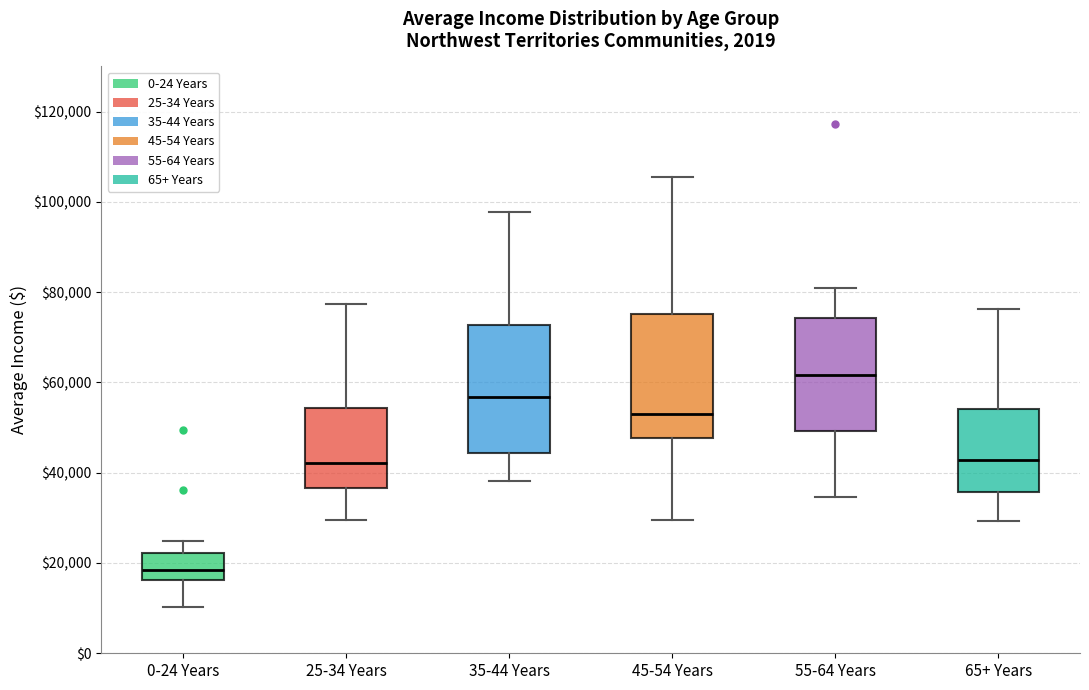

Reading left to right, read every box against the y-axis: the position of its median line, the range the box covers, and the ends of its whiskers. The values are not printed on the chart, so give them approximately, as read against the axis.

0-24 Years: median 18000, box 16000 to 22000, whiskers 10000 to 24000
25-34 Years: median 42000, box 36000 to 54000, whiskers 30000 to 78000
35-44 Years: median 56000, box 44000 to 72000, whiskers 38000 to 98000
45-54 Years: median 54000, box 48000 to 76000, whiskers 30000 to 106000
55-64 Years: median 62000, box 50000 to 74000, whiskers 34000 to 80000
65+ Years: median 42000, box 36000 to 54000, whiskers 30000 to 76000